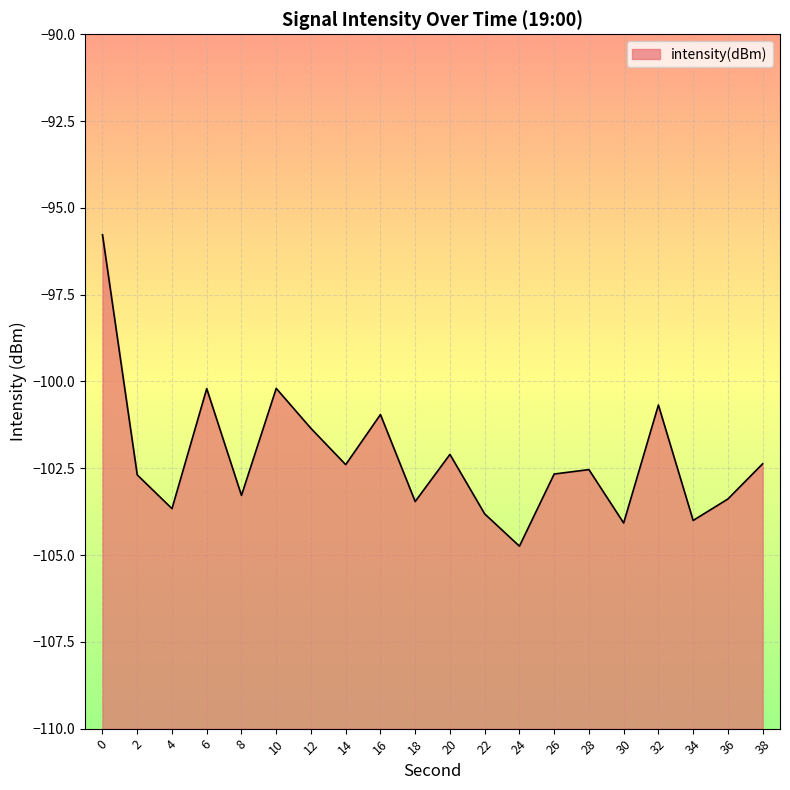

What is the smallest value displayed?

-104.7